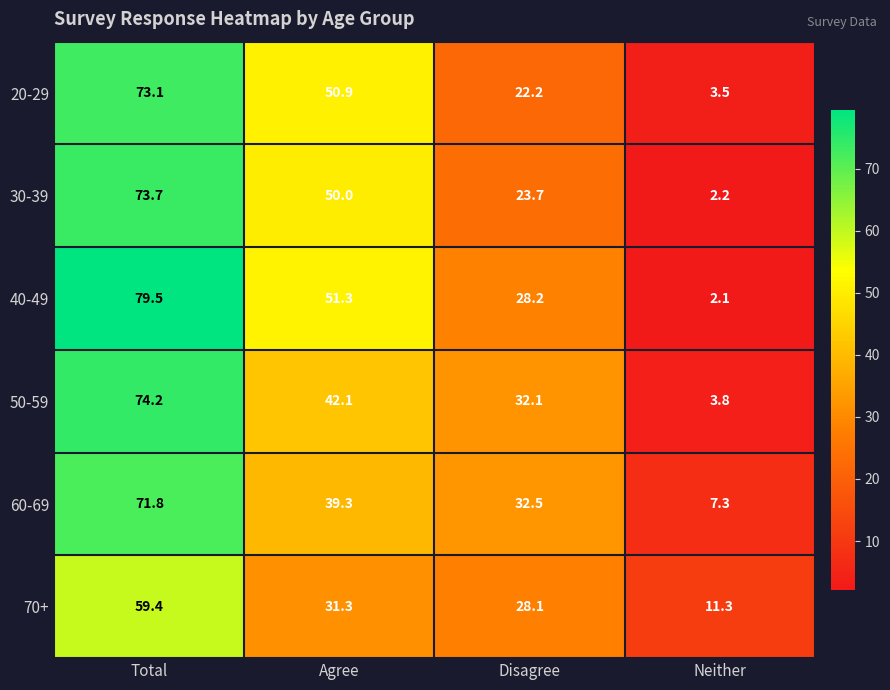

Which label corresponds to the smallest value in the chart?

Neither